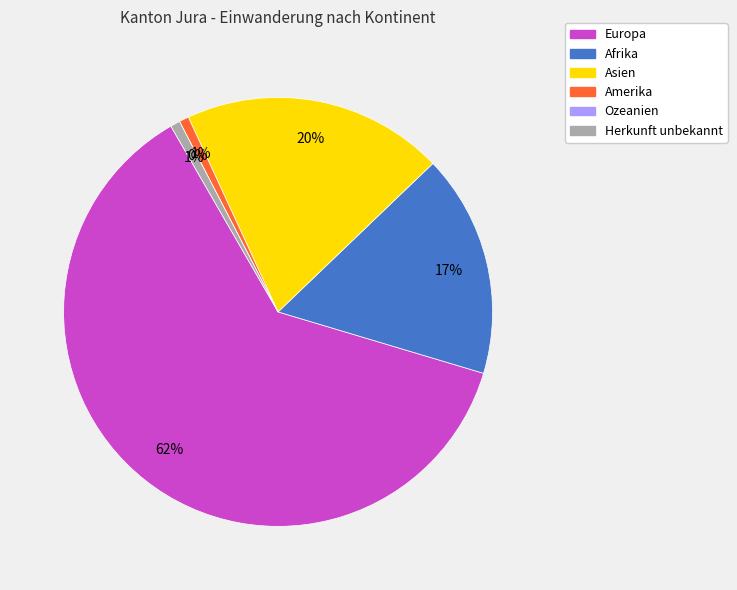

Which slice is the largest?

Europa